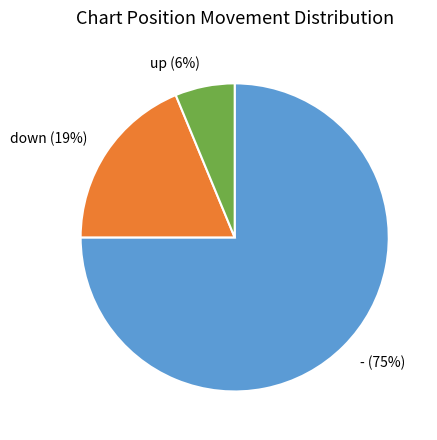

Is the sum of down and - greater than half?

Yes